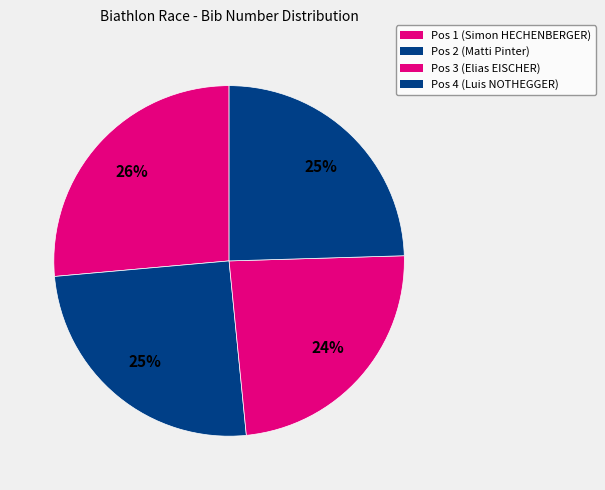

Which category has the smallest portion of the pie?

Pos 3 (Elias EISCHER)